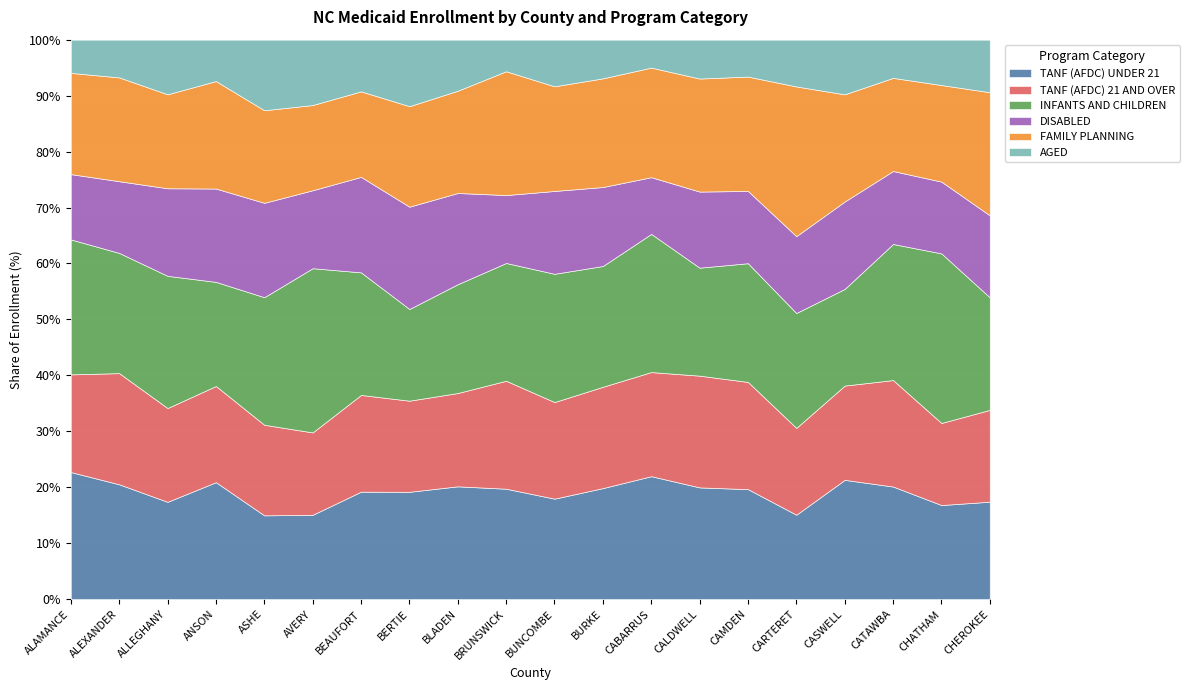

Is it true that TANF (AFDC) UNDER 21 equals 19.7 at CAMDEN?

True